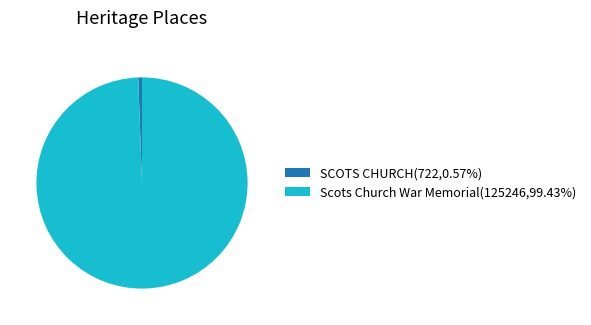

How many slices are in this pie chart?

2